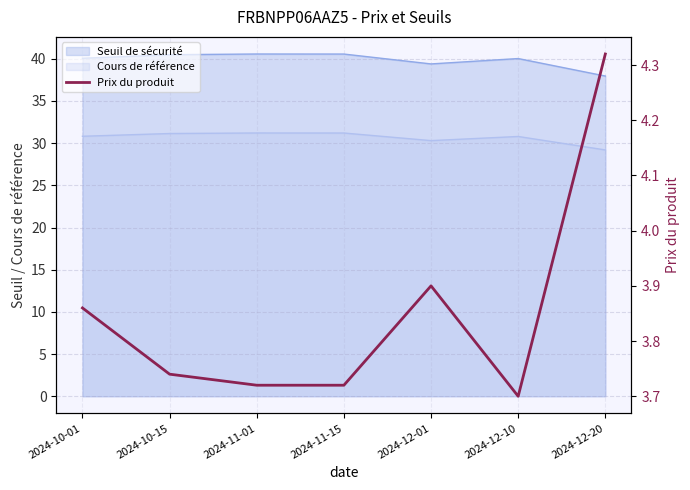

What is the difference between the maximum and minimum values?

0.6